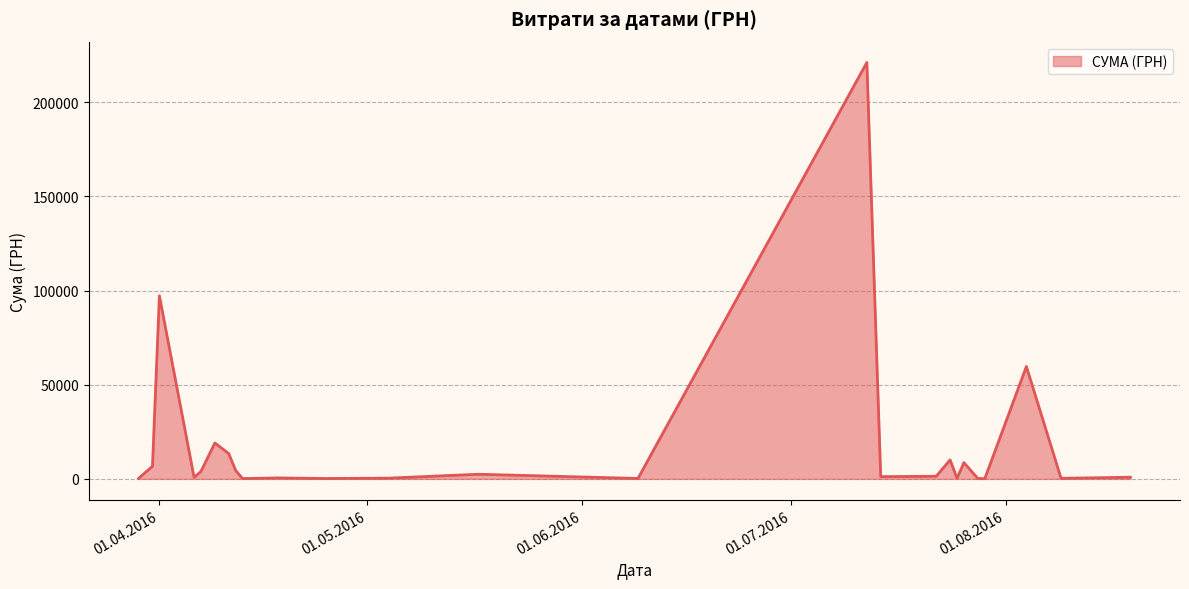

What is the maximum value shown in the chart?

221138.5